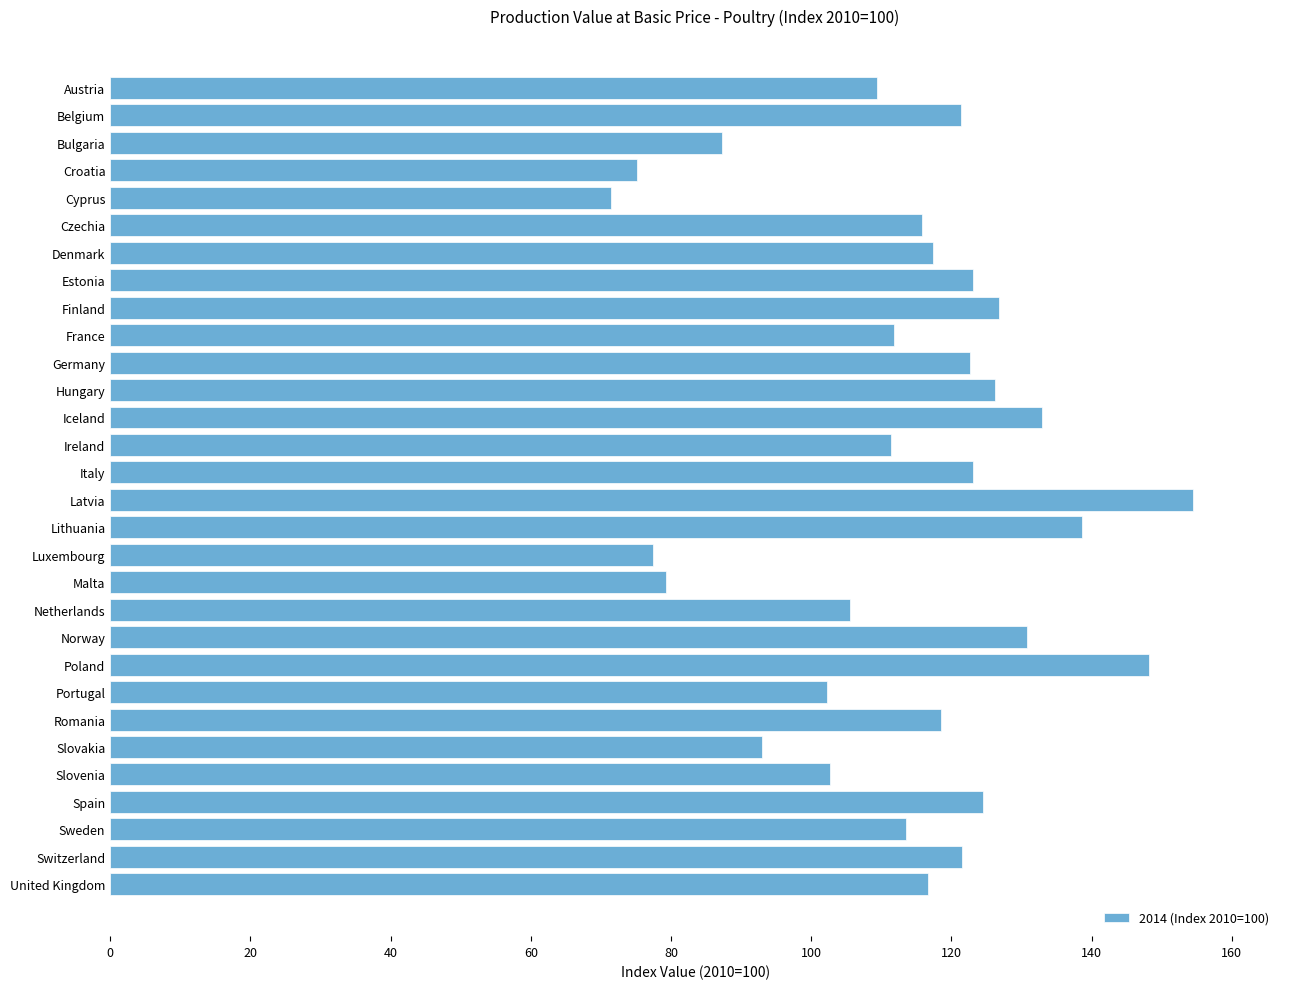

What is the difference between the maximum and minimum values?

83.0